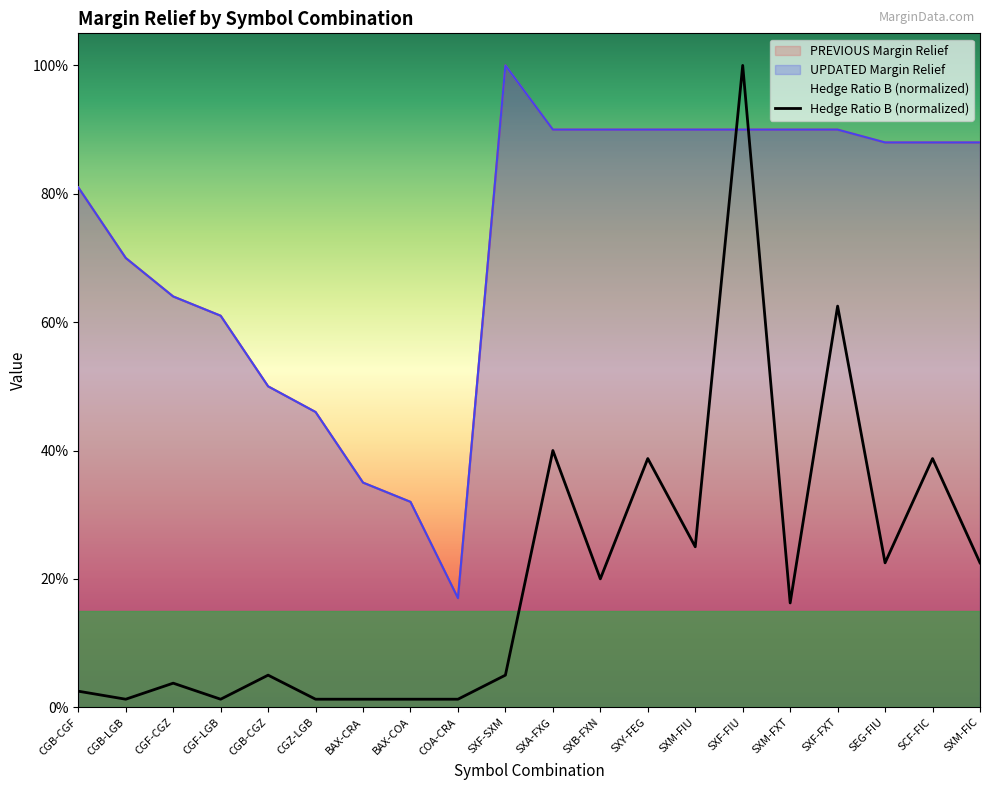

Does the chart display data point markers on the line(s)?

No